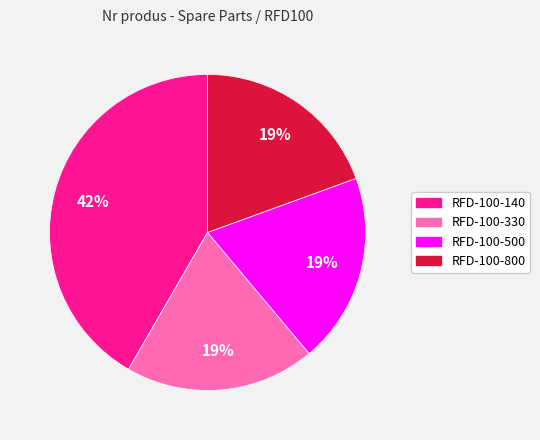

Combined, do RFD-100-330 and RFD-100-800 account for over 50%?

No